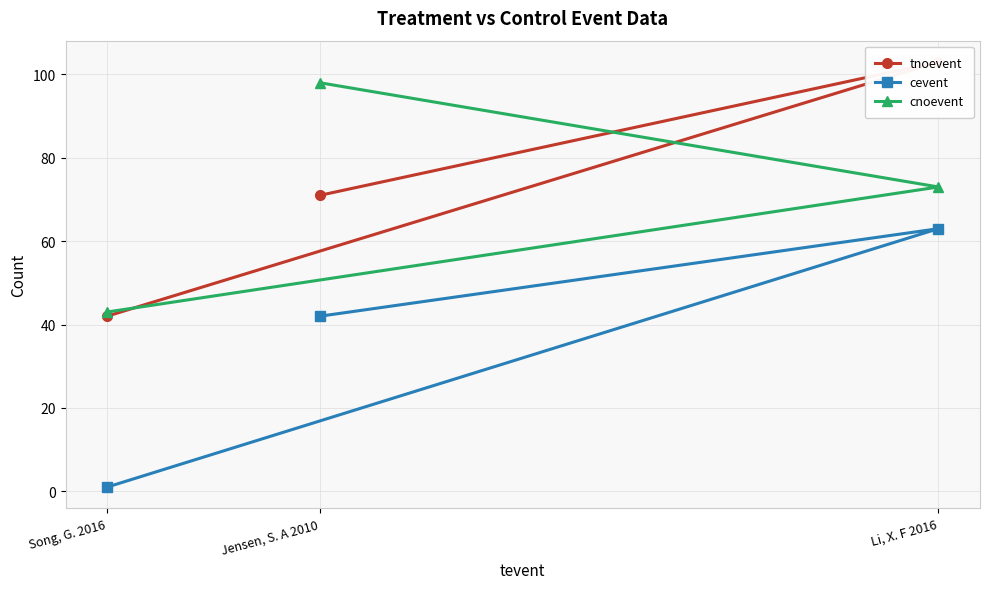

List the labels in order of cnoevent value, largest first.

Jensen, S. A 2010, Li, X. F 2016, Song, G. 2016